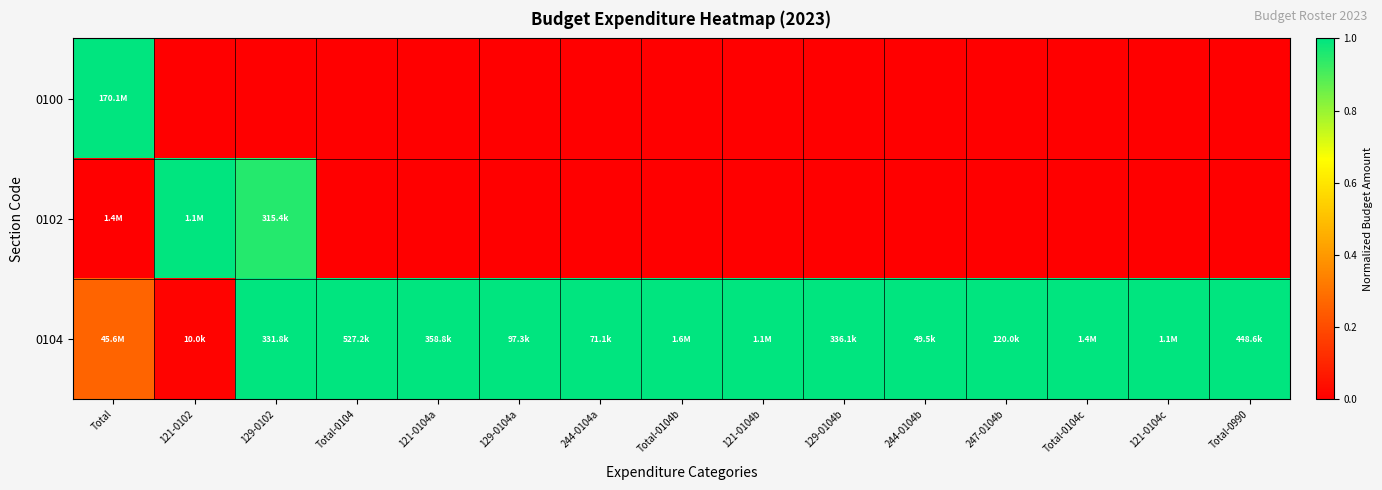

What is the difference between the highest and lowest values at 121-0104a?

1.0